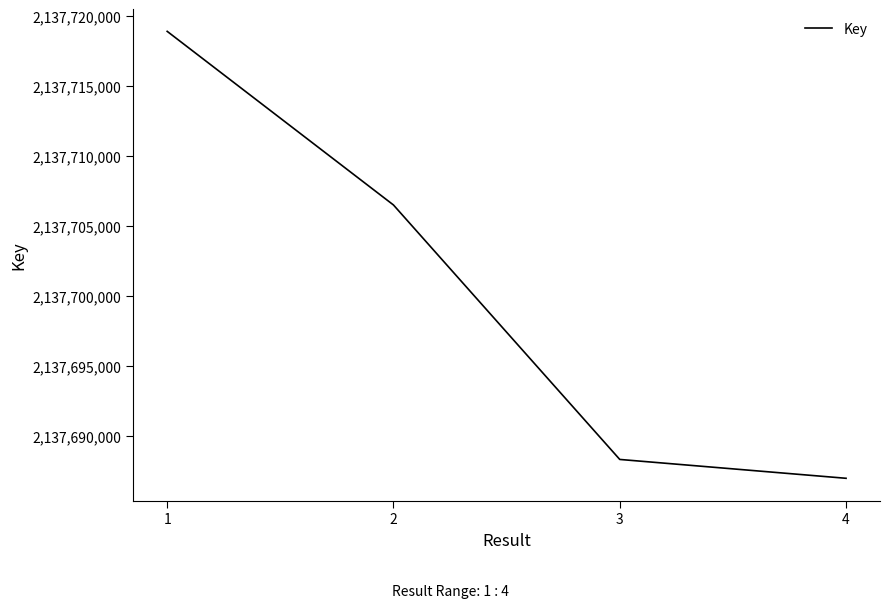

Is this an area chart (filled region under the line)?

No